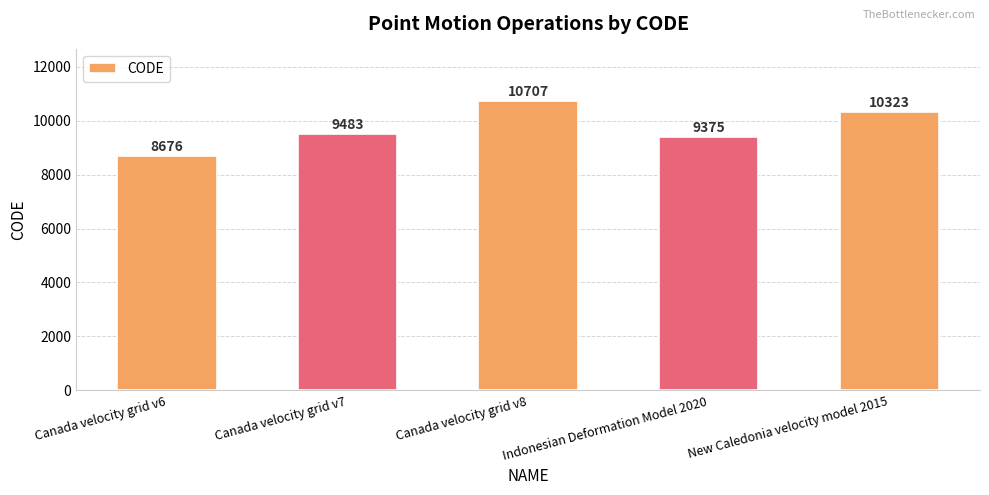

Are the bars grouped side by side (vs. stacked)?

No